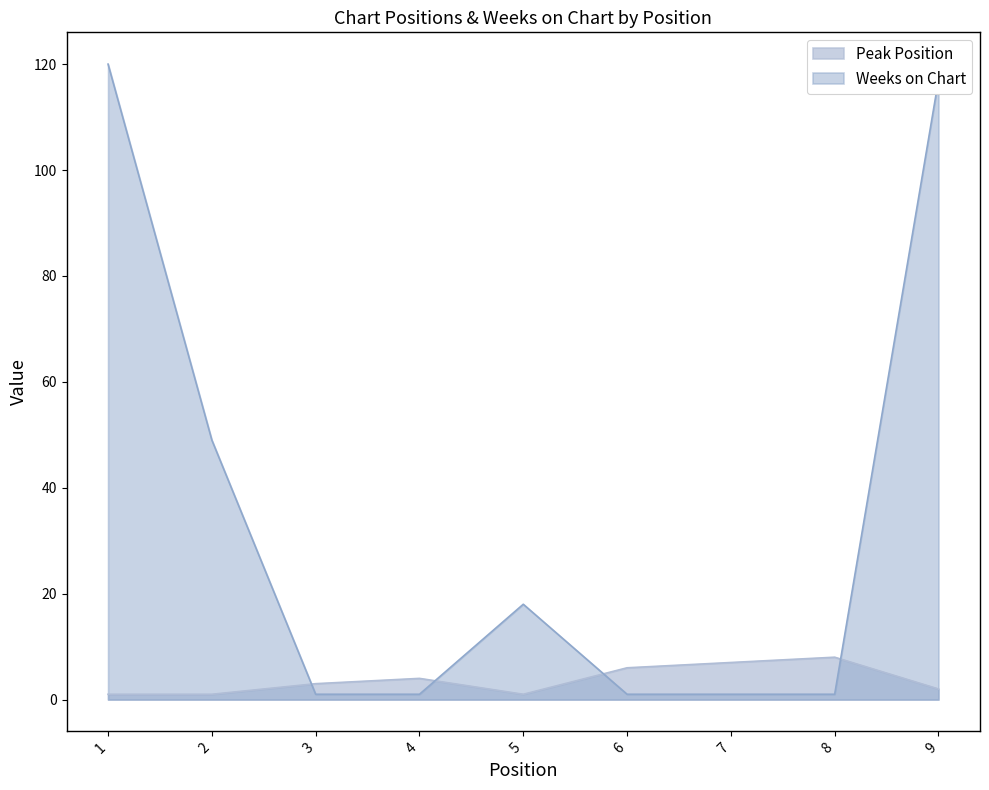

What is the minimum value for Weeks on Chart?

1